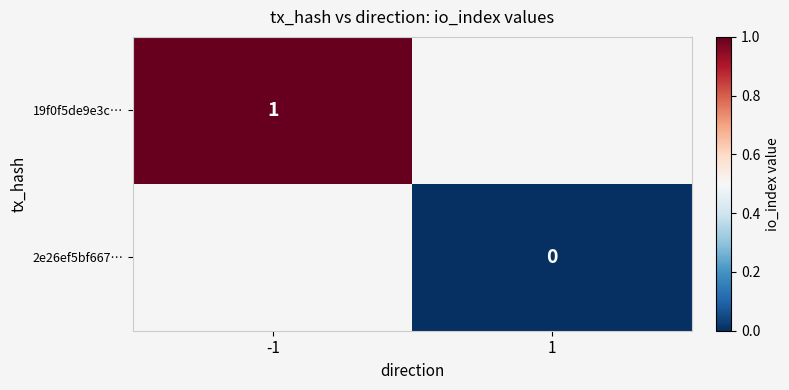

List the series in order of their overall mean, lowest first.

19f0f5de9e3c…, 2e26ef5bf667…